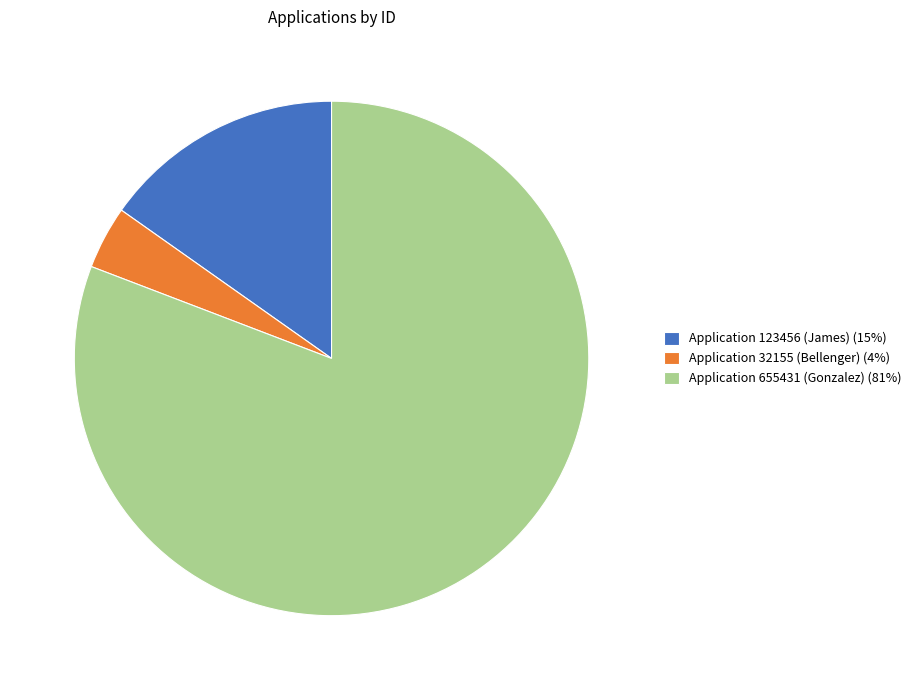

True or false: Application 655431 (Gonzalez) accounts for 81% of the total.

True